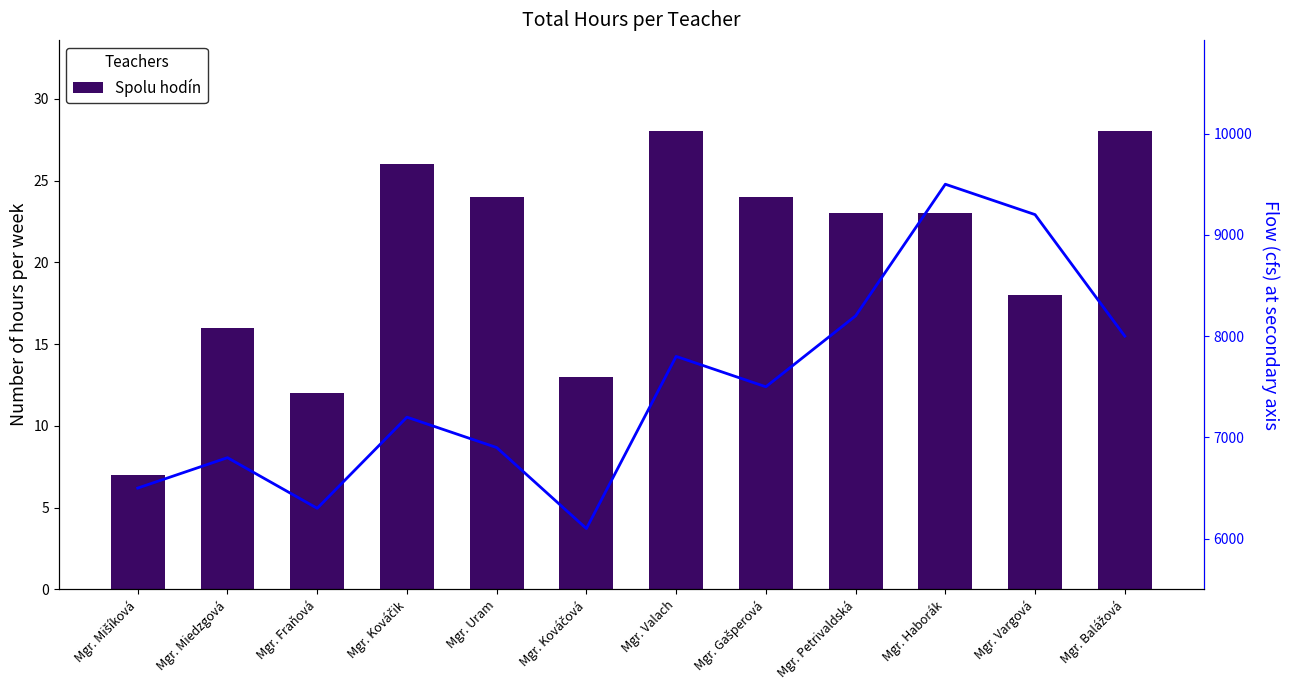

Reading left to right, what are all the values shown in this chart?

Spolu hodín: Mgr. Mišíková=7	Mgr. Miedzgová=16	Mgr. Fraňová=12	Mgr. Kováčik=26	Mgr. Uram=24	Mgr. Kováčová=13	Mgr. Valach=28	Mgr. Gašperová=24	Mgr. Petrivaldská=23	Mgr. Haborák=23	Mgr. Vargová=18	Mgr. Balážová=28
Flow (arbitrary): Mgr. Mišíková=6500	Mgr. Miedzgová=6800	Mgr. Fraňová=6300	Mgr. Kováčik=7200	Mgr. Uram=6900	Mgr. Kováčová=6100	Mgr. Valach=7800	Mgr. Gašperová=7500	Mgr. Petrivaldská=8200	Mgr. Haborák=9500	Mgr. Vargová=9200	Mgr. Balážová=8000